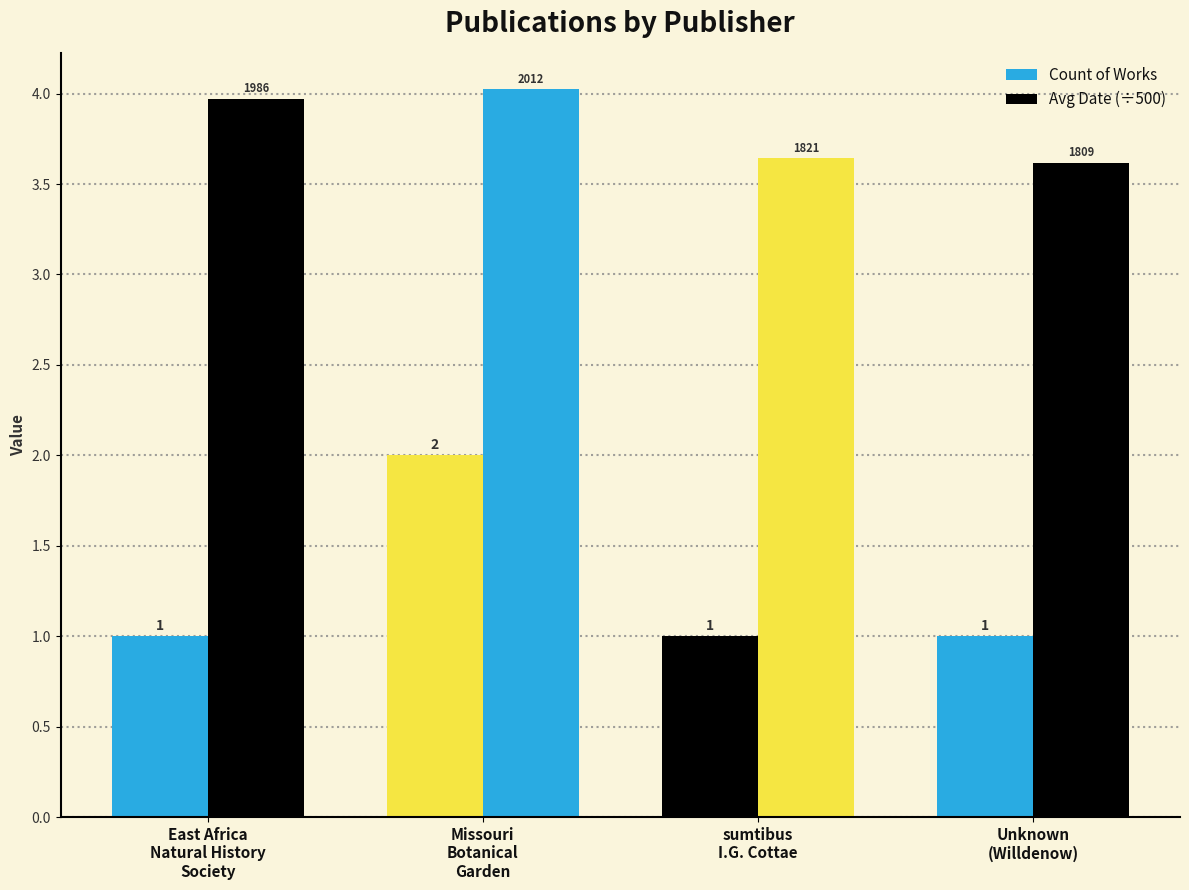

What is the label of the 2nd bar from the left?

Missouri
Botanical
Garden